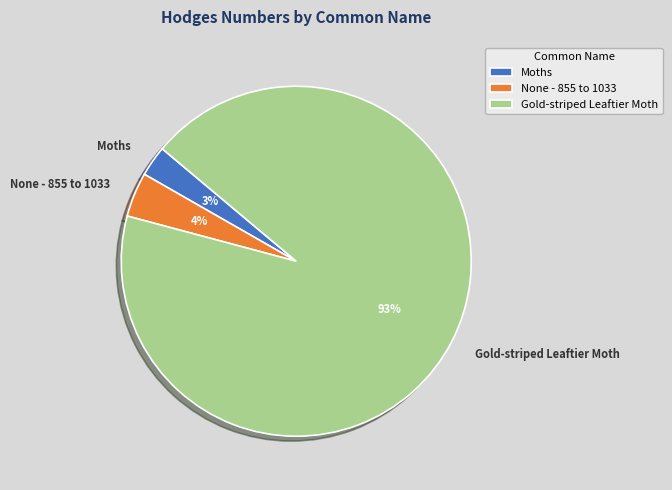

Between None - 855 to 1033 and Gold-striped Leaftier Moth, which is larger?

Gold-striped Leaftier Moth